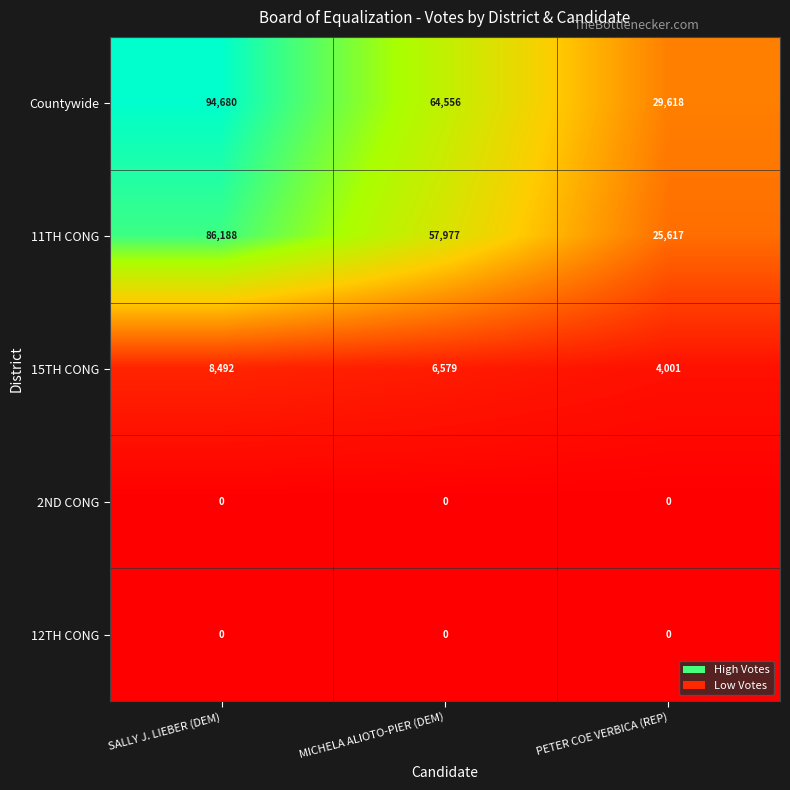

Between SALLY J. LIEBER (DEM) and MICHELA ALIOTO-PIER (DEM), which series saw the biggest shift?

Countywide